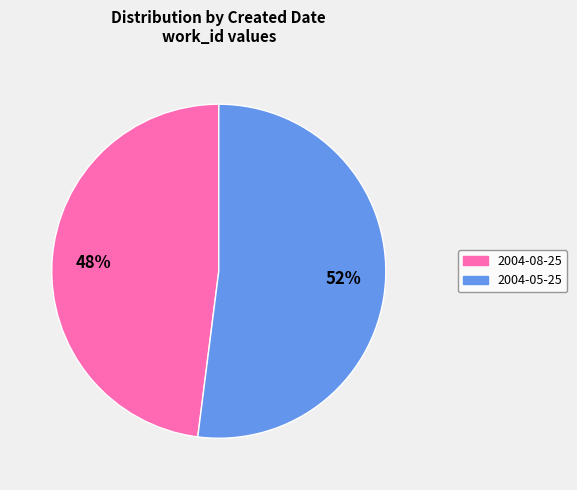

Is there a majority slice in this chart?

Yes